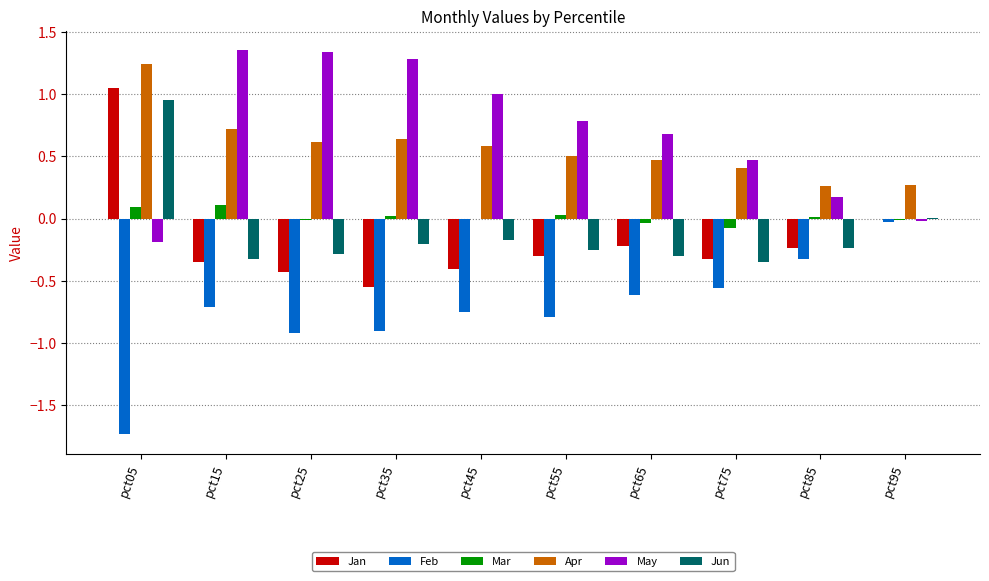

At which category is the sum across all series the highest?

pct05